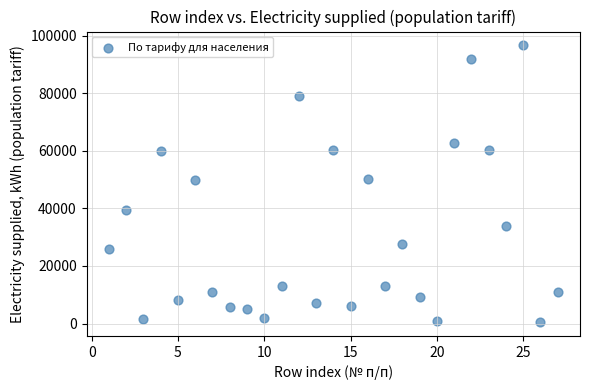

What is the range of X values (max minus min)?

26